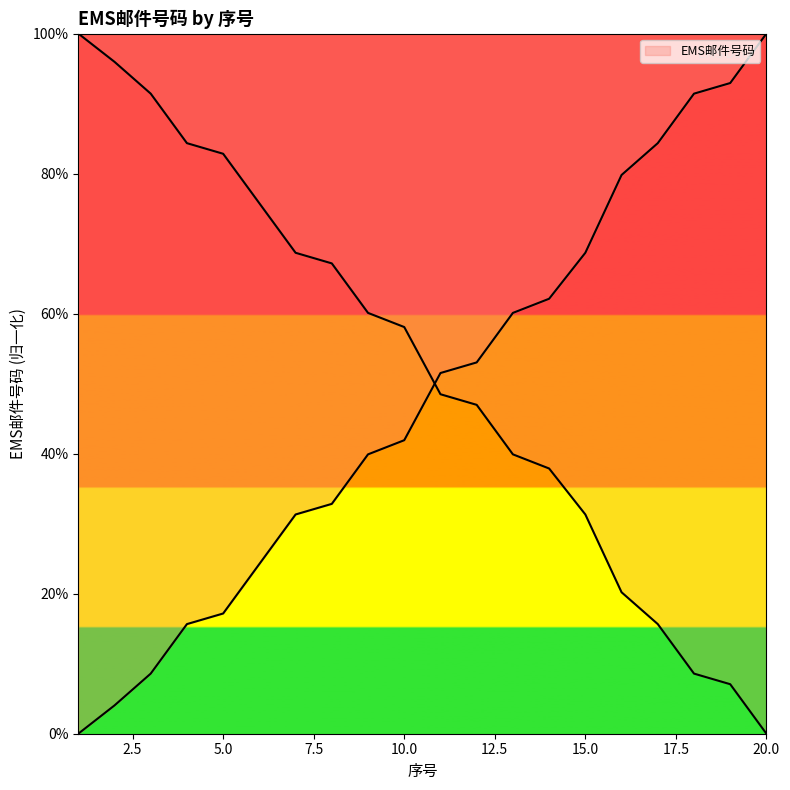

Does the chart have visible grid lines?

No